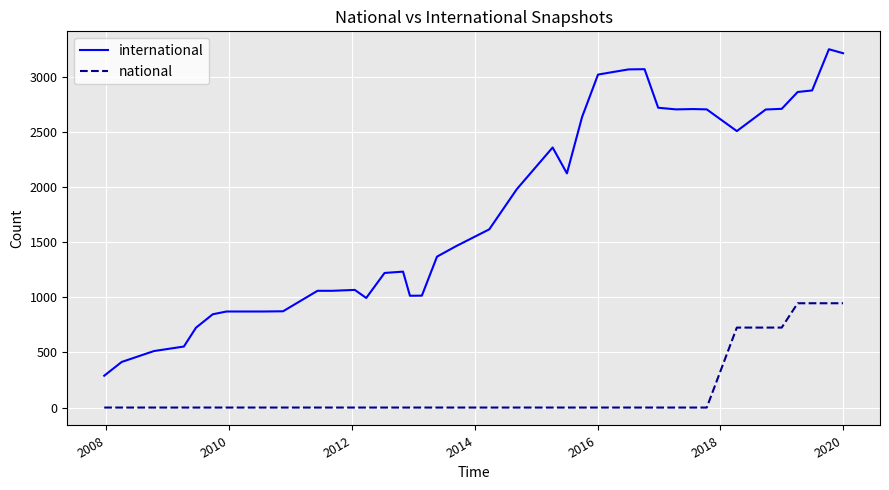

What is the highest value of the international series?

3253